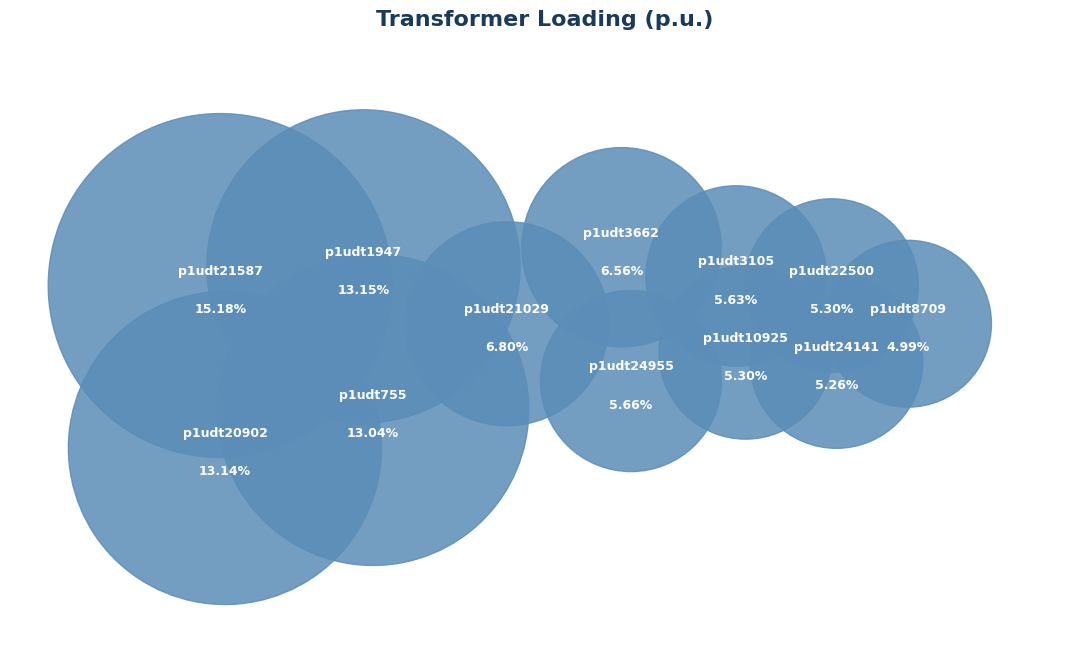

True or false: p1udt10925 accounts for 5% of the total.

True